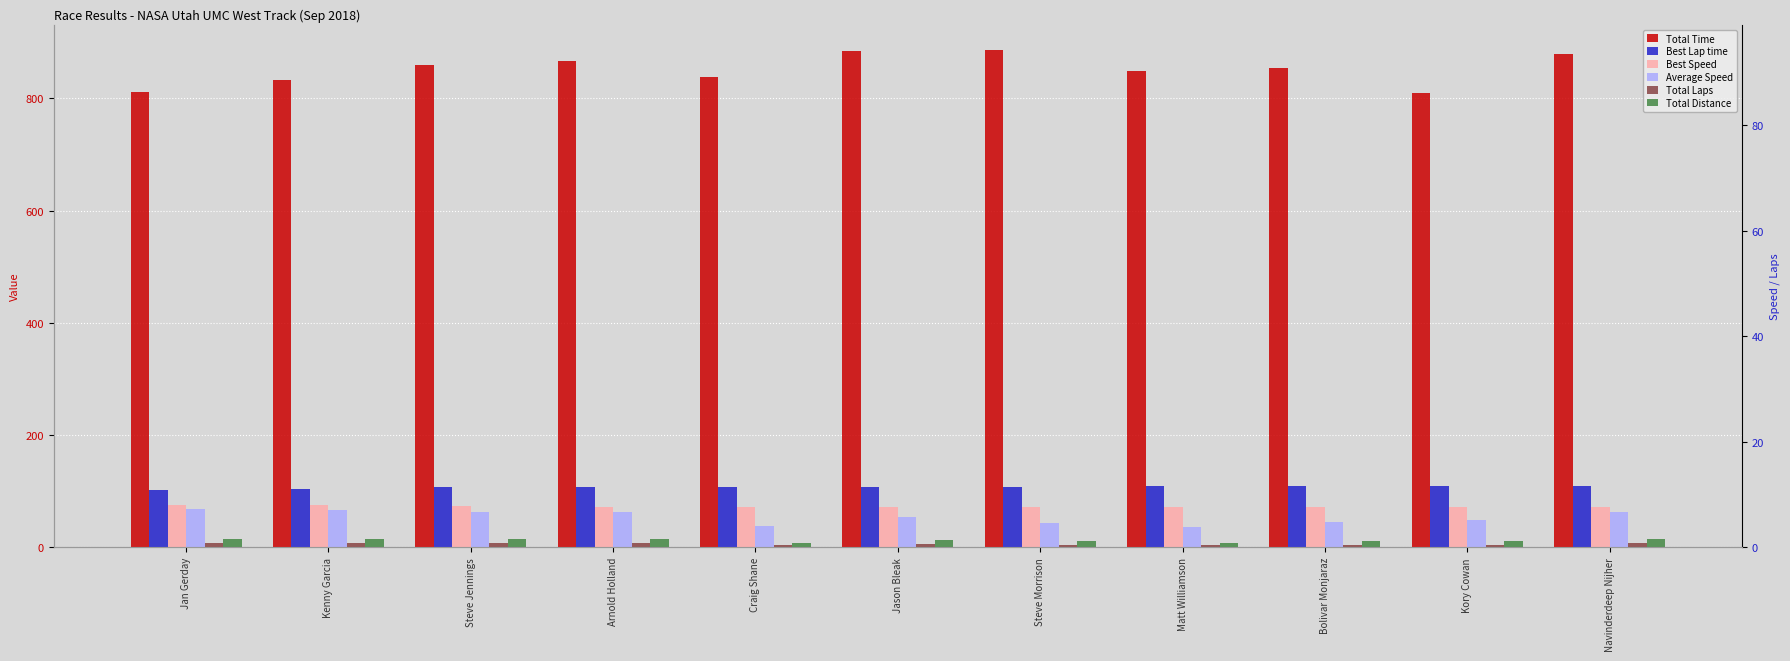

Does the chart contain any negative values?

No